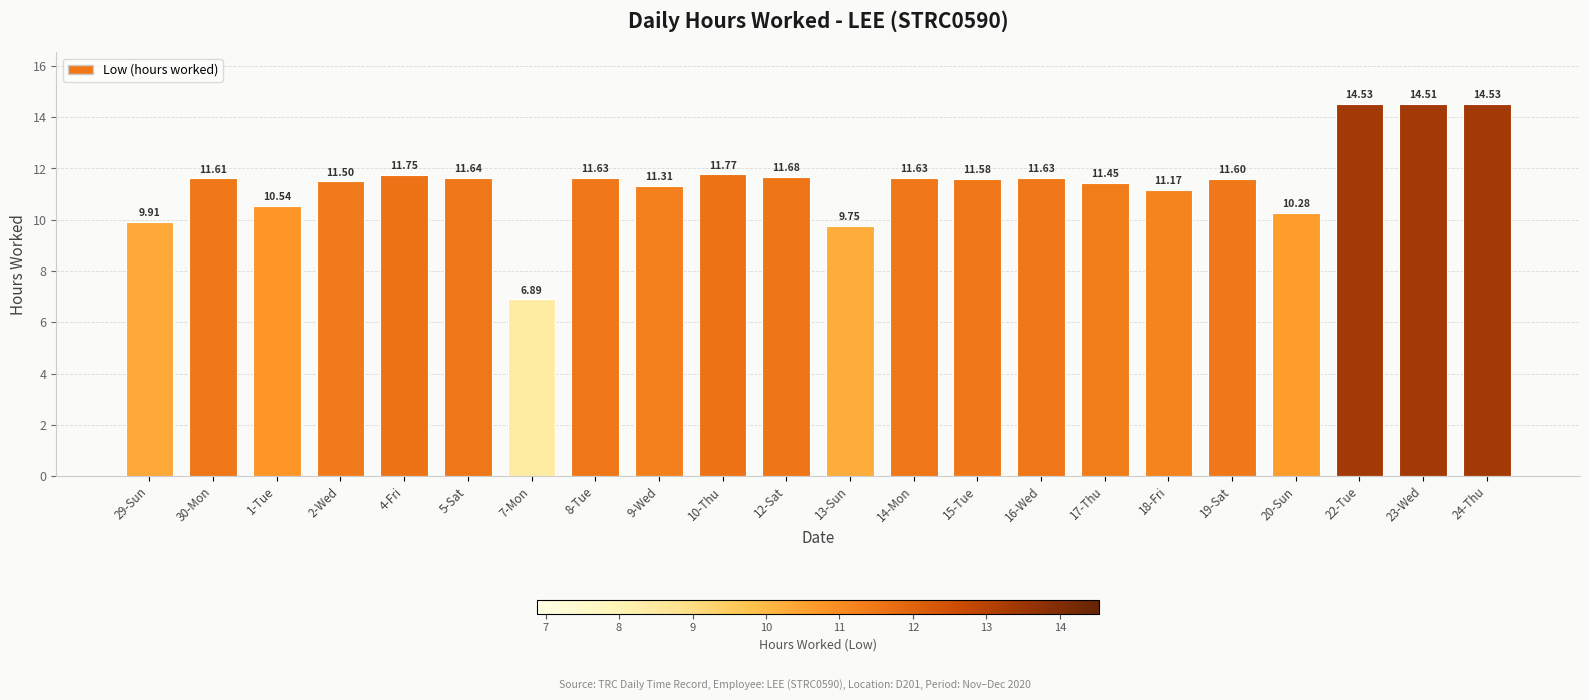

What is the change in value from 30-Mon to 4-Fri?

+0.1